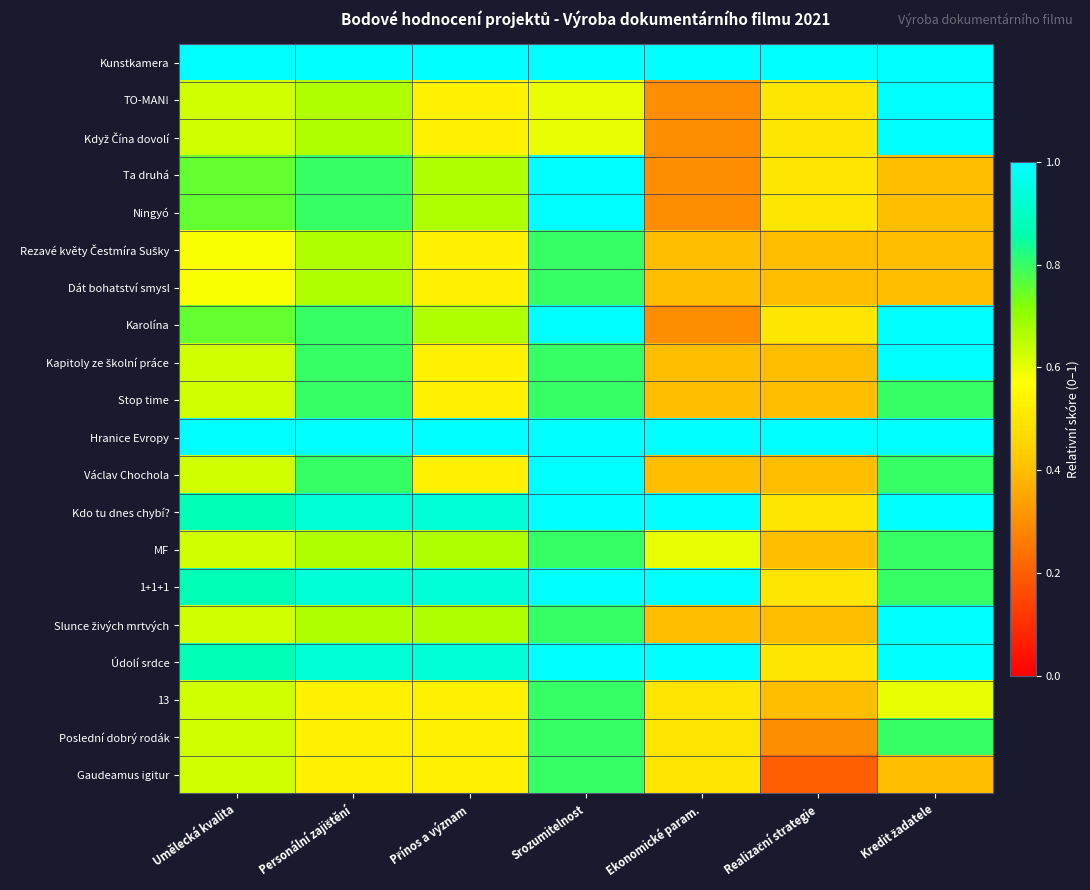

At which category is the sum across all series the highest?

Srozumitelnost